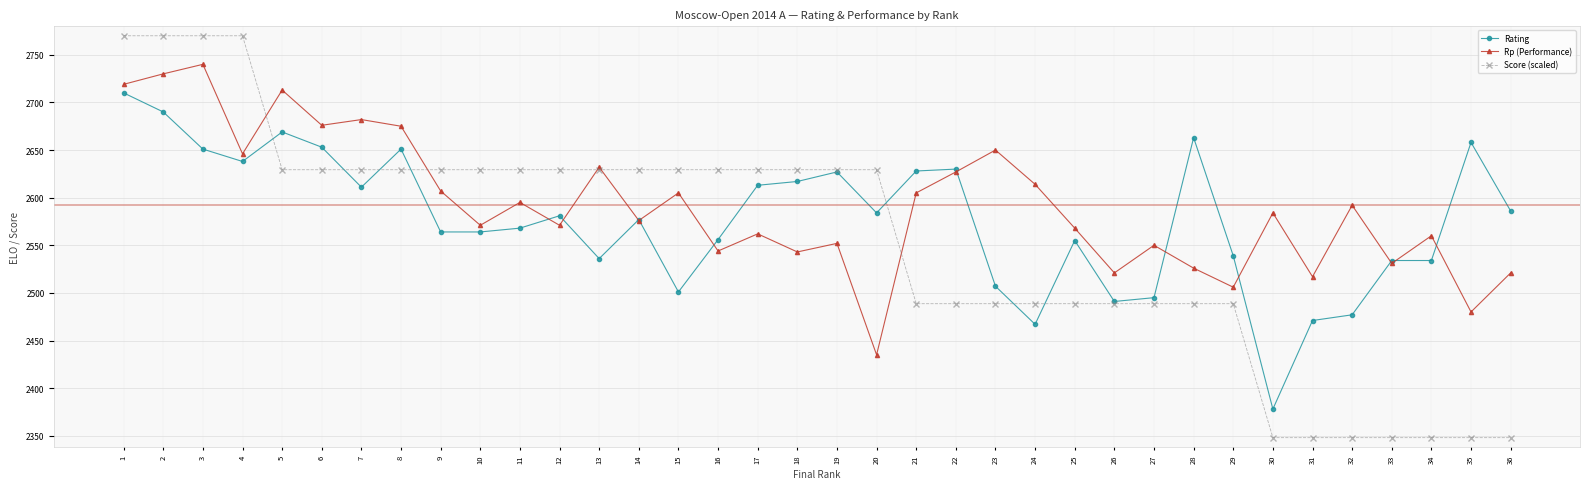

How many categories are shown in the chart?

36